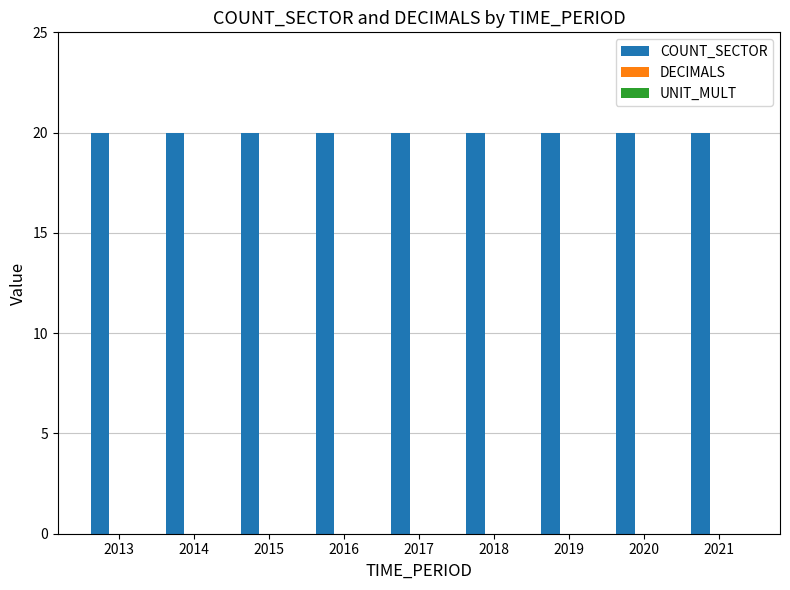

What is the difference between the highest and lowest values at 2016?

20